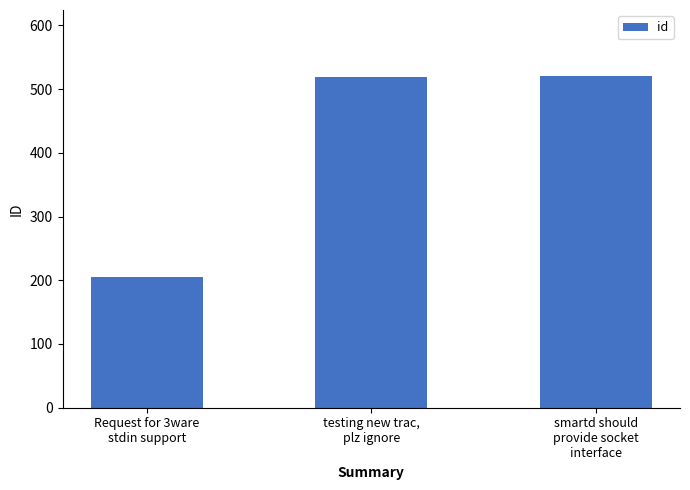

What is the ratio of the value at smartd should
provide socket
interface to the value at testing new trac,
plz ignore?

1.0